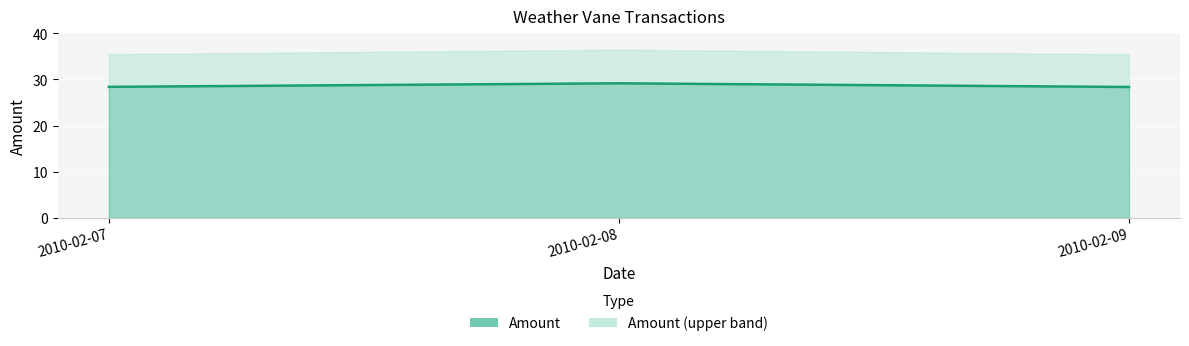

What is the change in value from 2010-02-08 to 2010-02-09?

-0.8